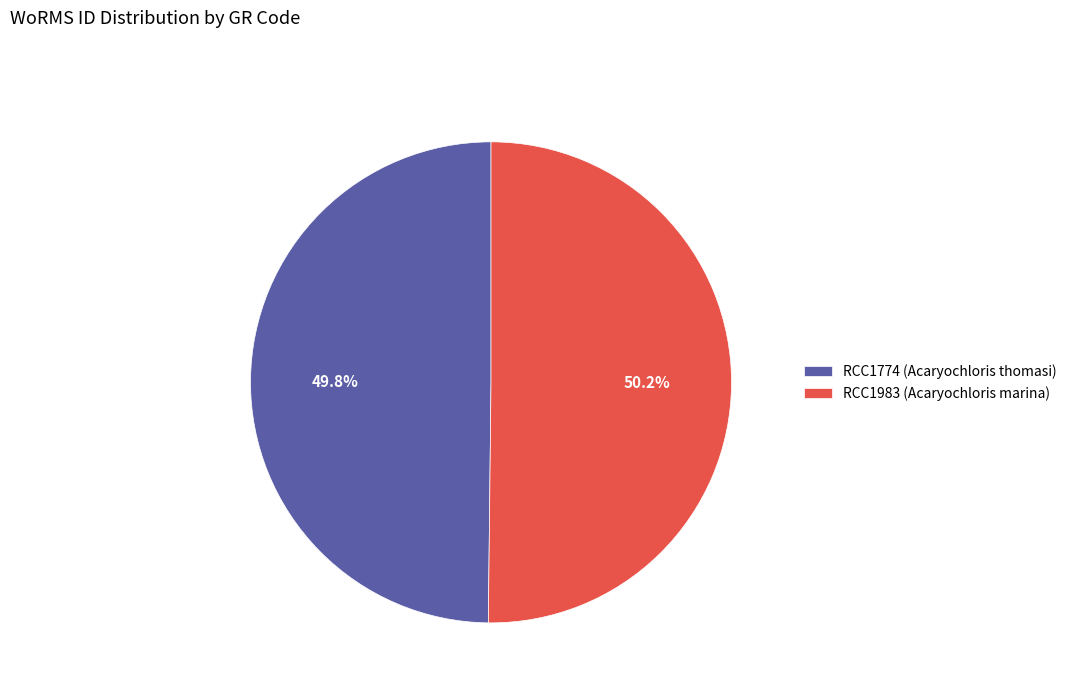

What percentage is the RCC1774 (Acaryochloris thomasi) slice, to the nearest percent?

50%